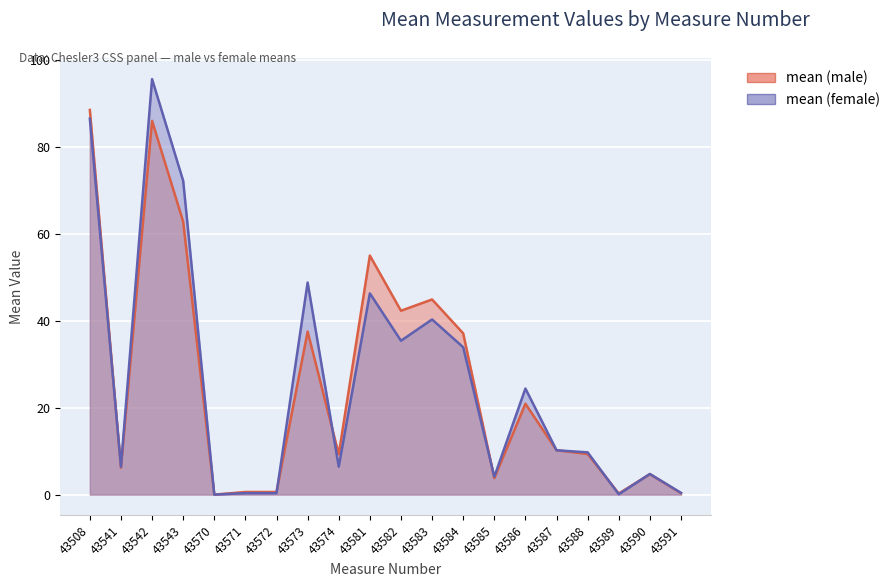

True or false: mean (male) and mean (female) cross at least once.

True